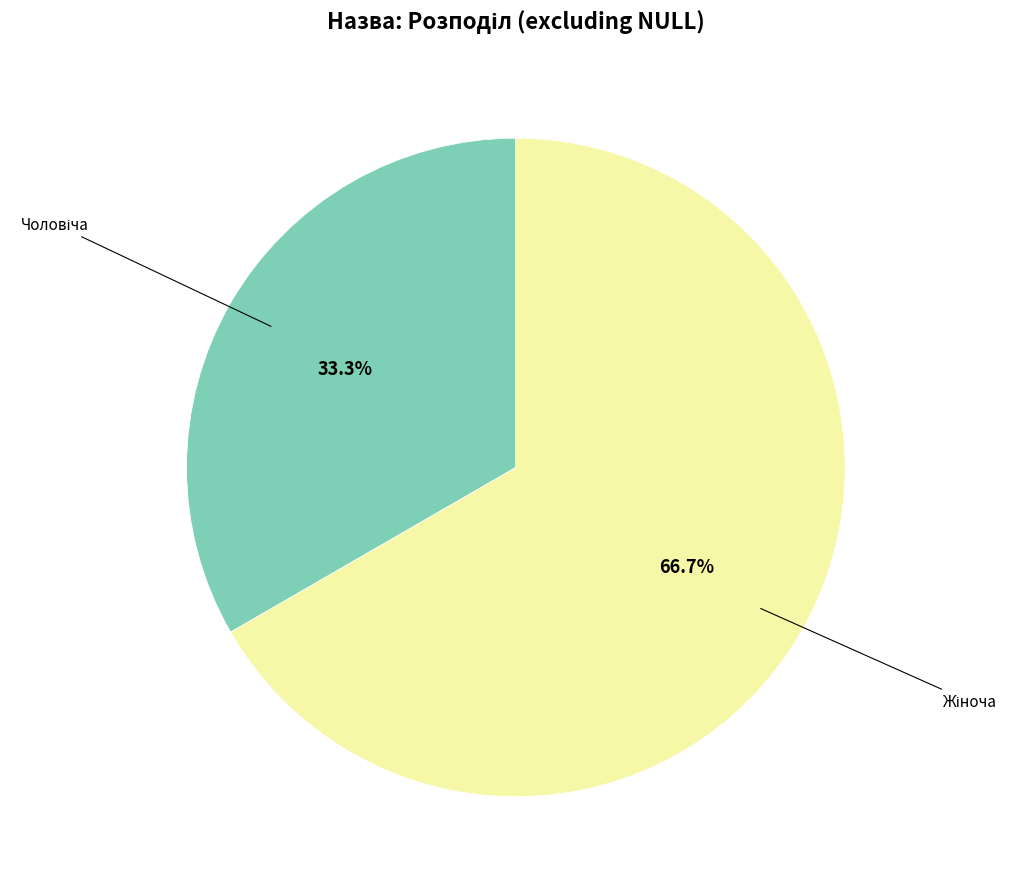

How many segments does this pie chart have?

2